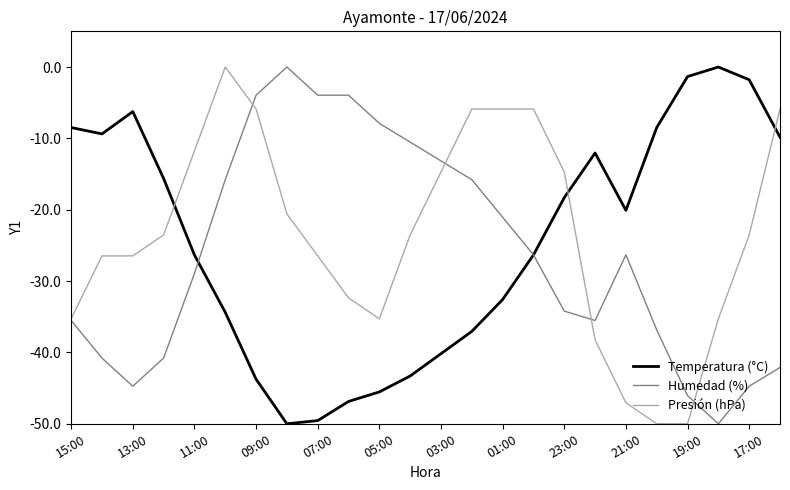

What is the lowest value of the Humedad (%) series?

-50.0